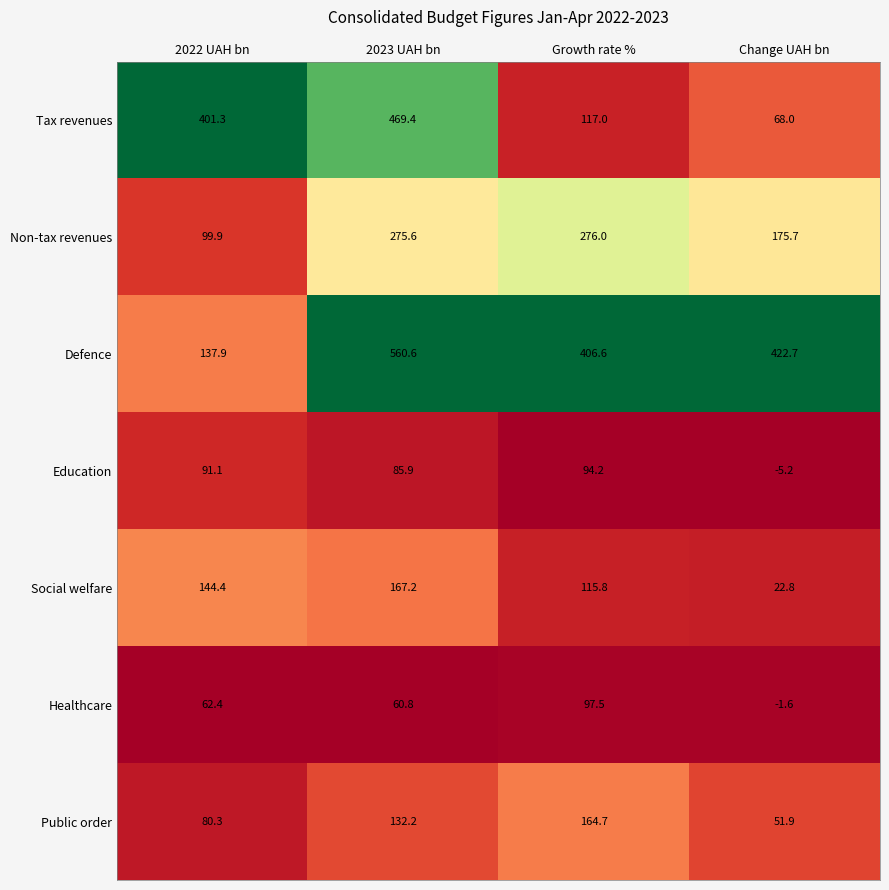

What is the highest value of the Healthcare series?

97.5